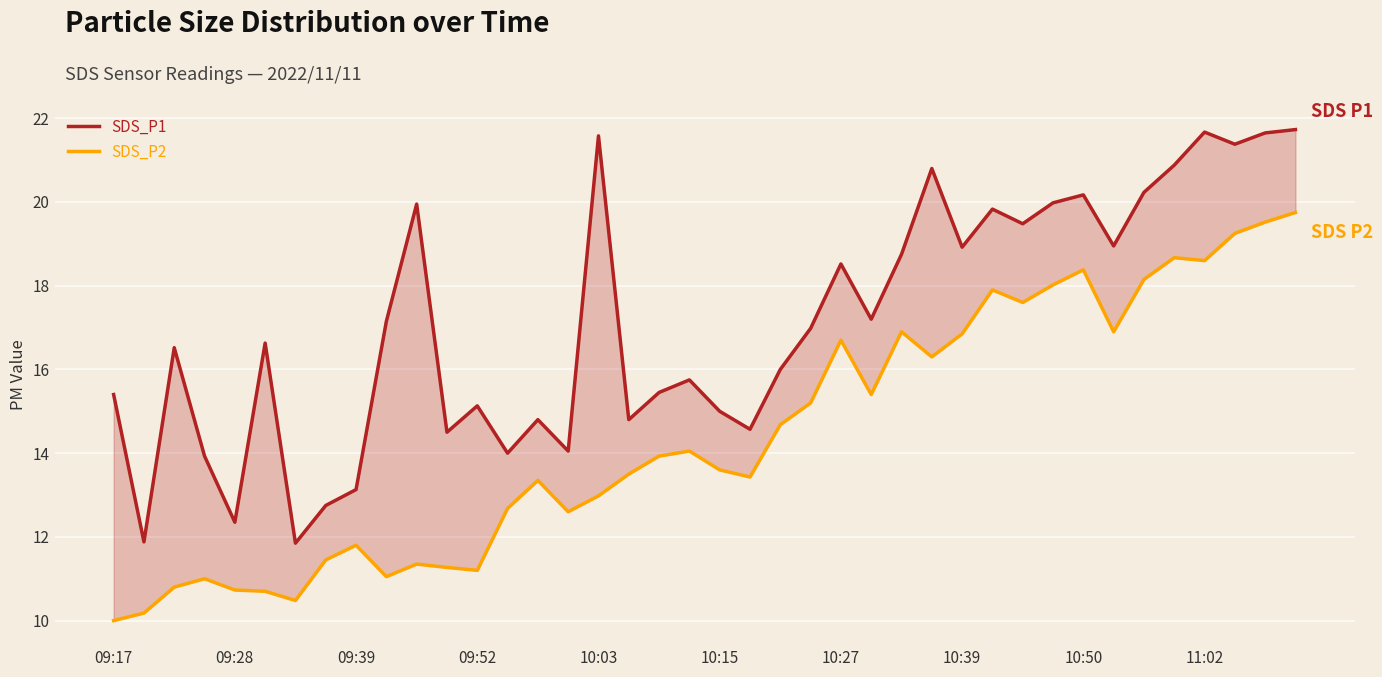

What is the total value across all series at 26?

35.6